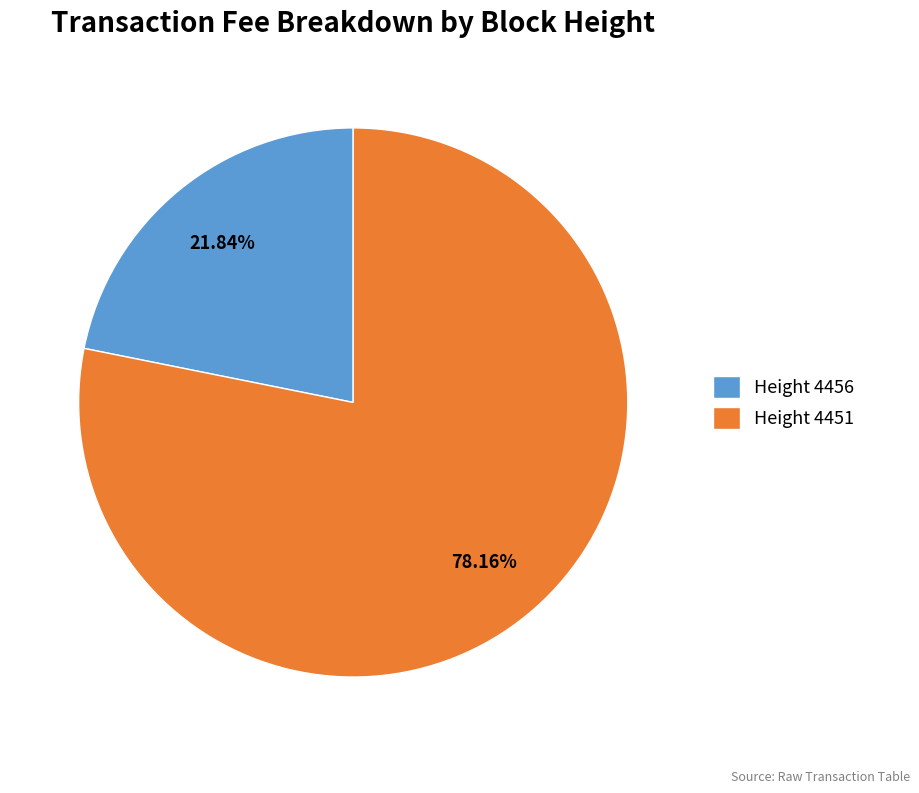

Count the number of slices in the pie.

2